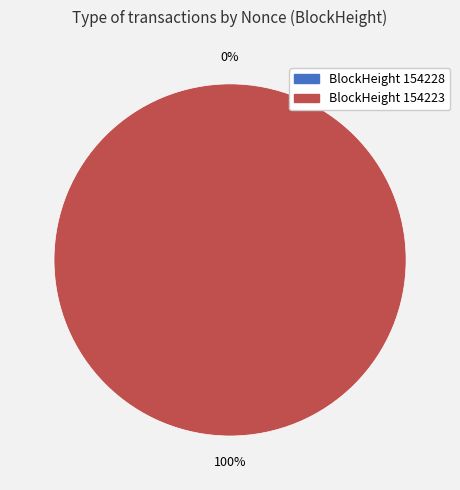

Which has a higher value, 154223 or 154228?

154223